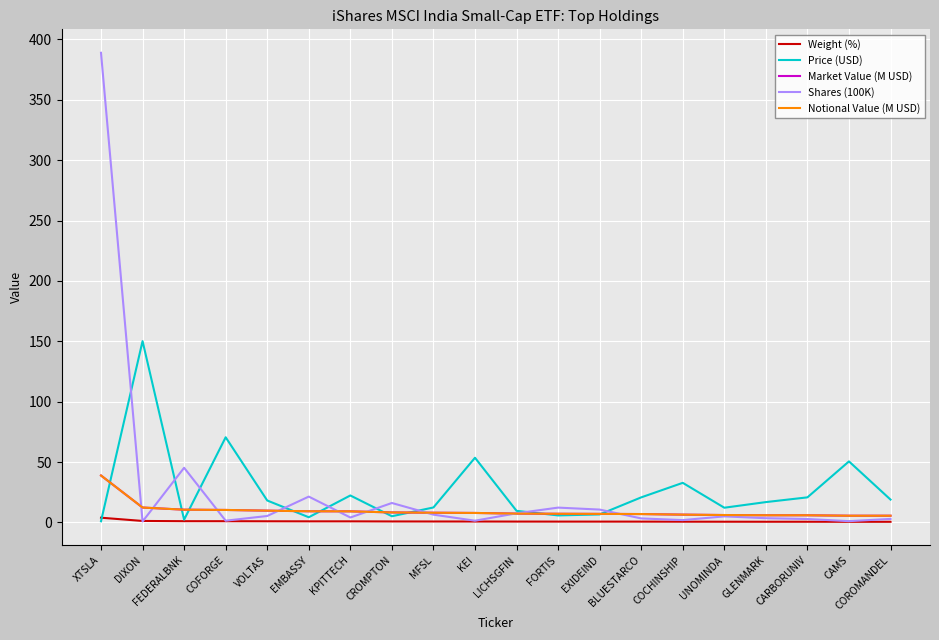

At how many categories does at least one series exceed 346?

1